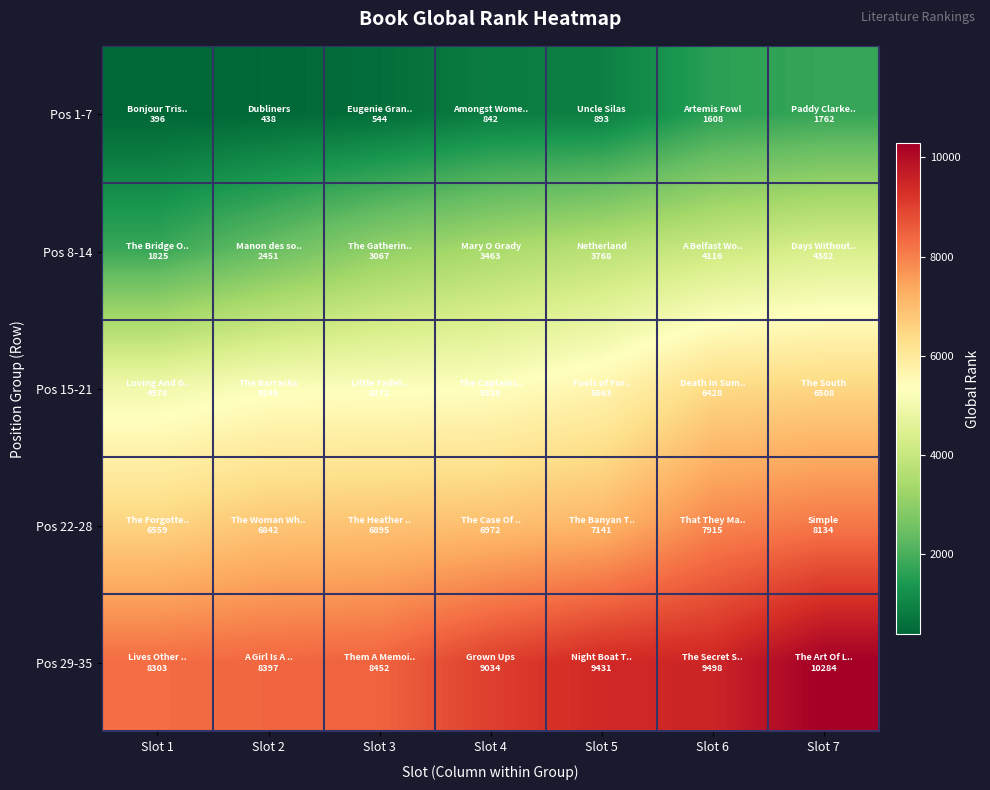

Reading right to left, extract all data points from this chart.

Pos 1-7: Slot 7=1762	Slot 6=1608	Slot 5=893	Slot 4=842	Slot 3=544	Slot 2=438	Slot 1=396
Pos 8-14: Slot 7=4382	Slot 6=4116	Slot 5=3768	Slot 4=3463	Slot 3=3067	Slot 2=2451	Slot 1=1825
Pos 15-21: Slot 7=6508	Slot 6=6428	Slot 5=5663	Slot 4=5329	Slot 3=5272	Slot 2=5245	Slot 1=4978
Pos 22-28: Slot 7=8134	Slot 6=7915	Slot 5=7141	Slot 4=6972	Slot 3=6895	Slot 2=6842	Slot 1=6559
Pos 29-35: Slot 7=10284	Slot 6=9498	Slot 5=9431	Slot 4=9034	Slot 3=8452	Slot 2=8397	Slot 1=8303